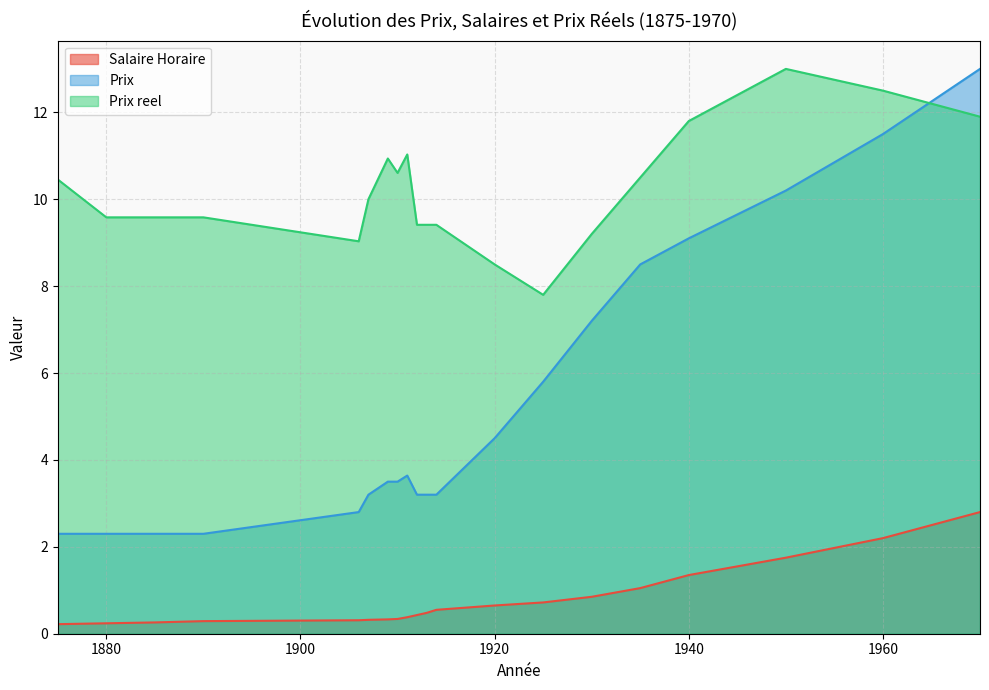

Which category has the lowest value in the Salaire Horaire series?

1875